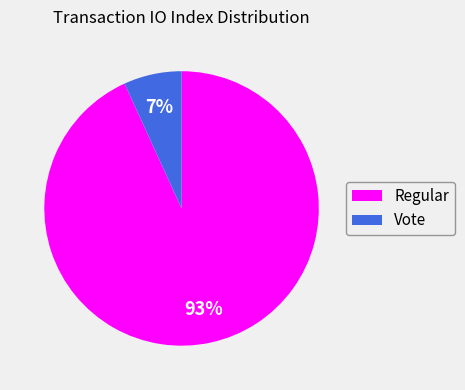

To the nearest percent, what is the difference between the Regular and Vote slice percentages?

86%